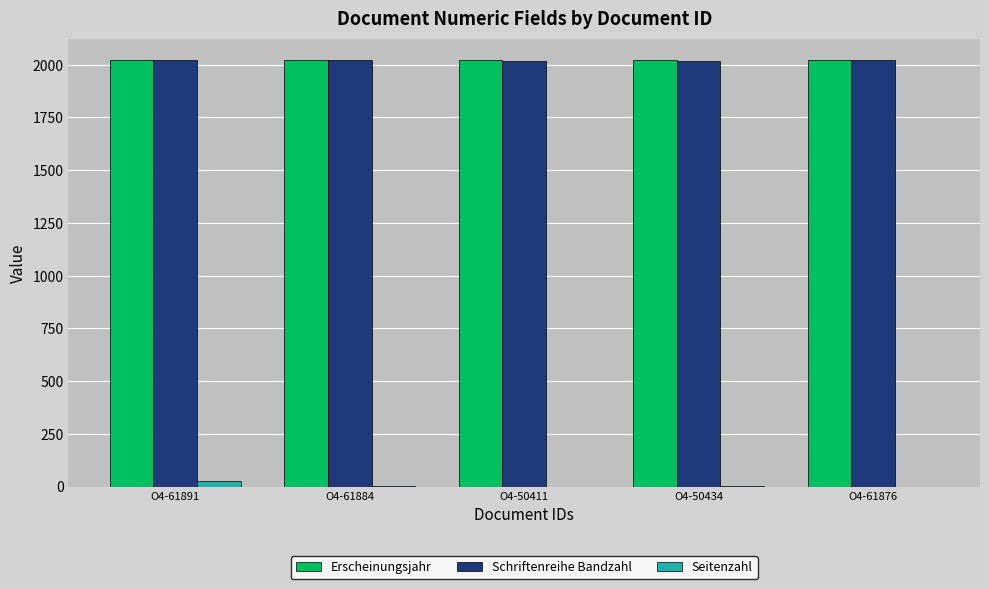

What is the sum of all Schriftenreihe Bandzahl values?

10109